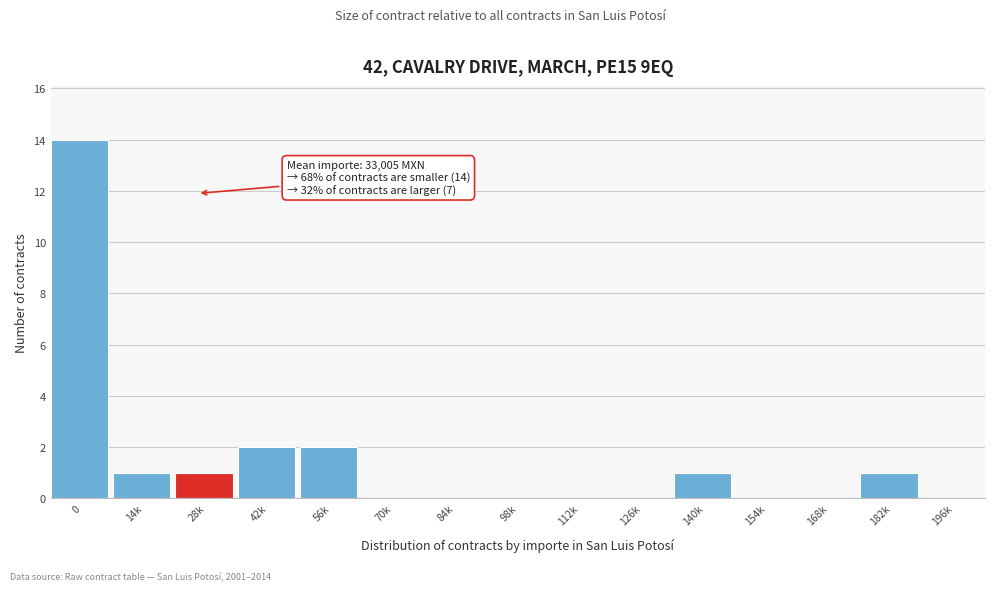

Reading left to right, extract all data points from this chart.

0=14	14k=1	28k=1	42k=2	56k=2	70k=0	84k=0	98k=0	112k=0	126k=0	140k=1	154k=0	168k=0	182k=1	196k=0